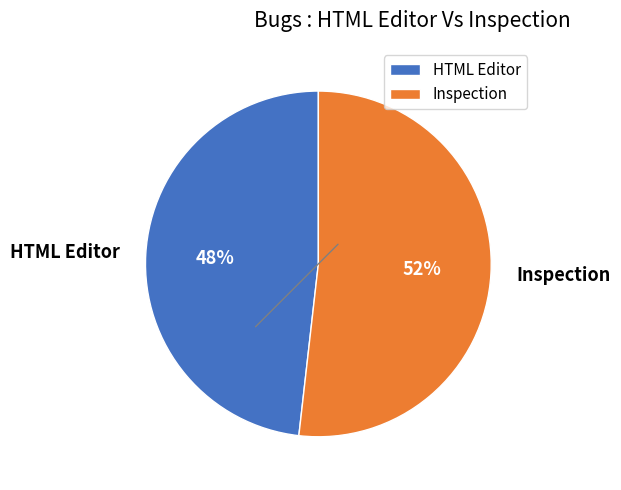

What percentage is the HTML Editor slice, to the nearest percent?

48%